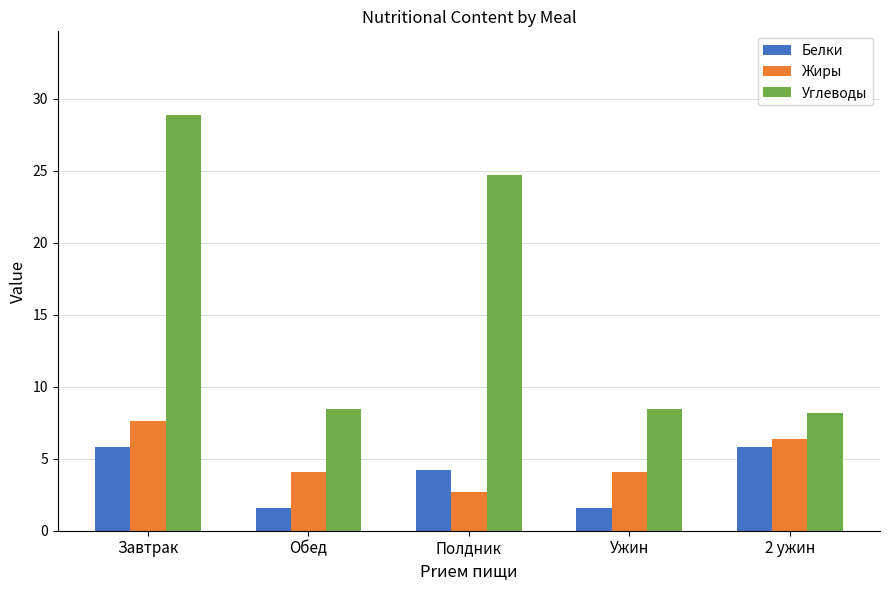

What is the total value across all series at Обед?

14.2